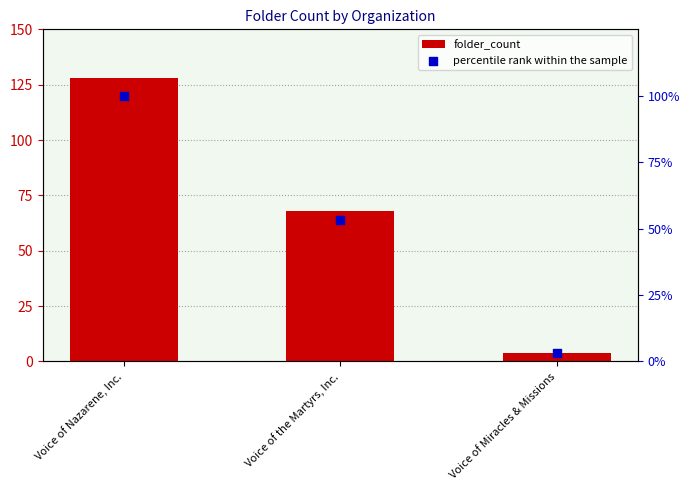

Which series contains the lowest Y value?

percentile rank within the sample